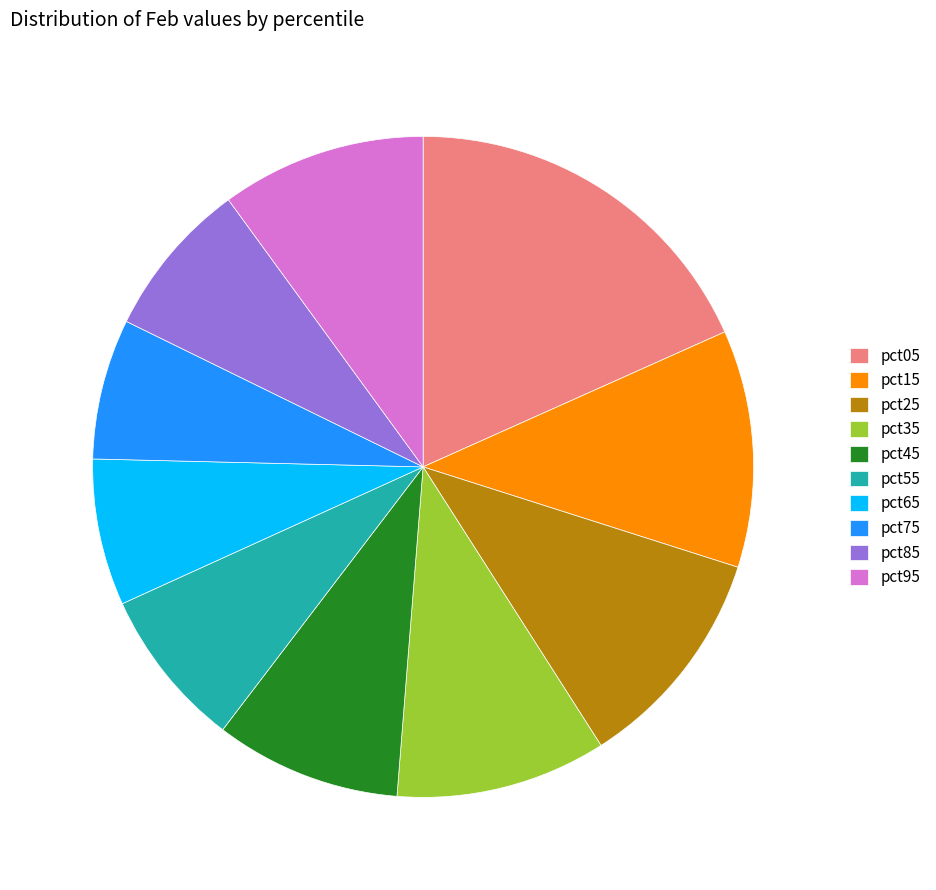

Which slice is the largest?

pct05